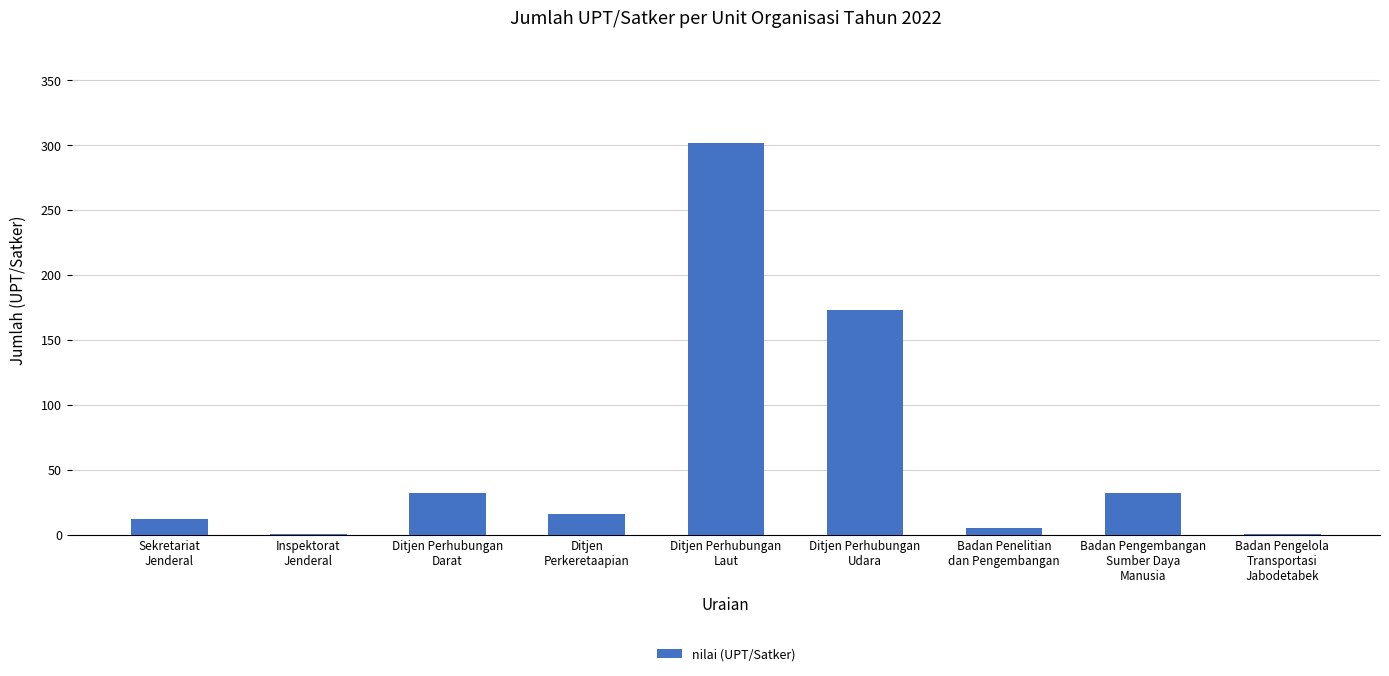

What is the maximum value shown in the chart?

302